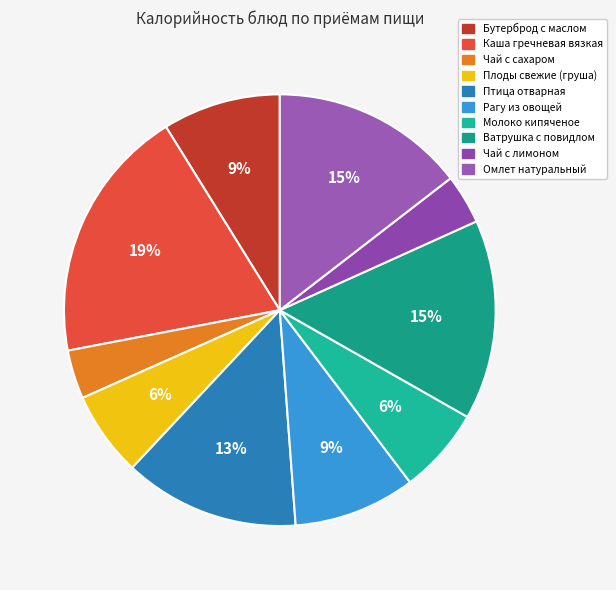

Is it true that Чай с сахаром is 4% of the pie?

True